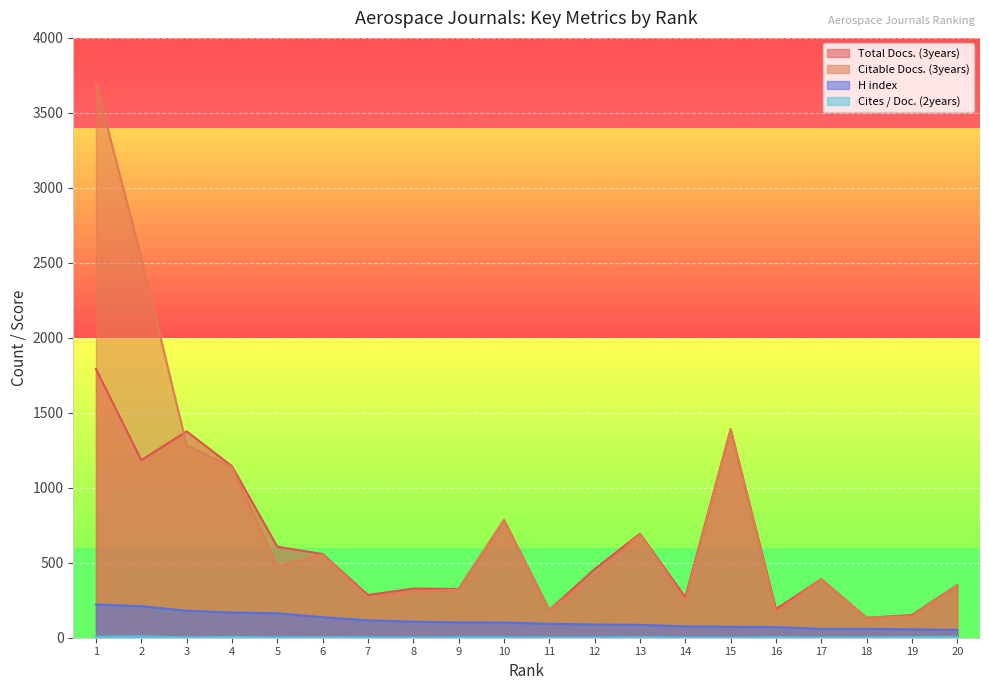

What are all the series names shown in the legend?

Total Docs. (3years), Citable Docs. (3years), H index, Cites / Doc. (2years)